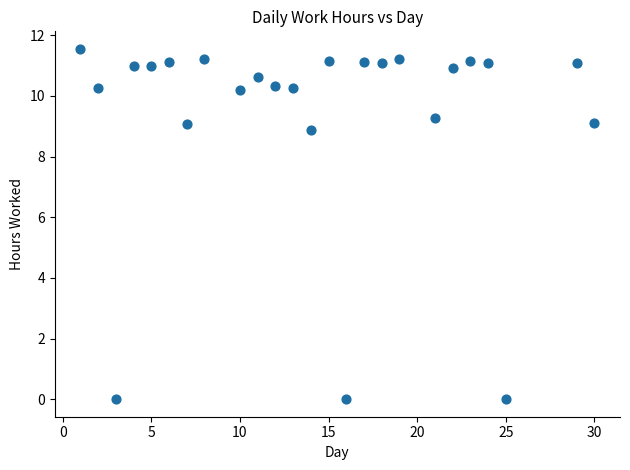

What is the range of X values (max minus min)?

29.0